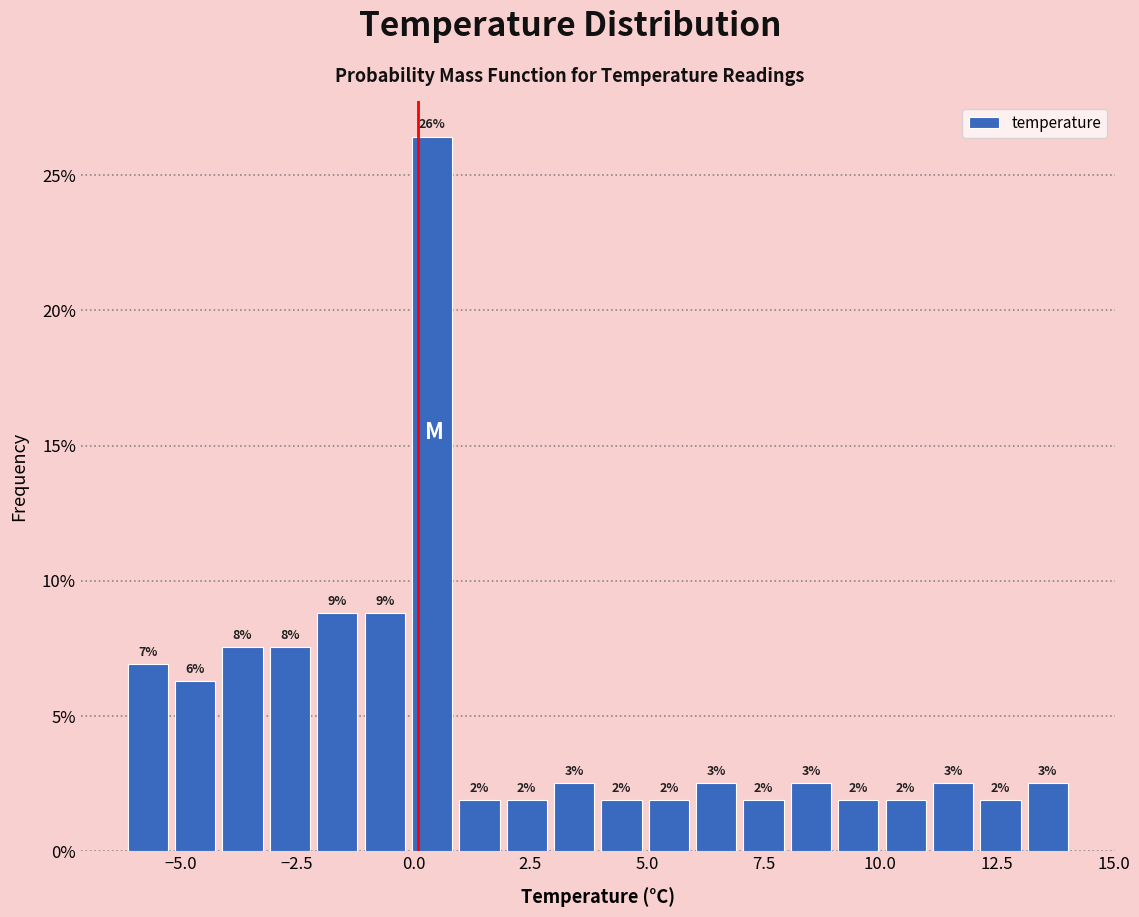

Read against the x-axis, roughly where is the centre of the tallest bar?

0.5